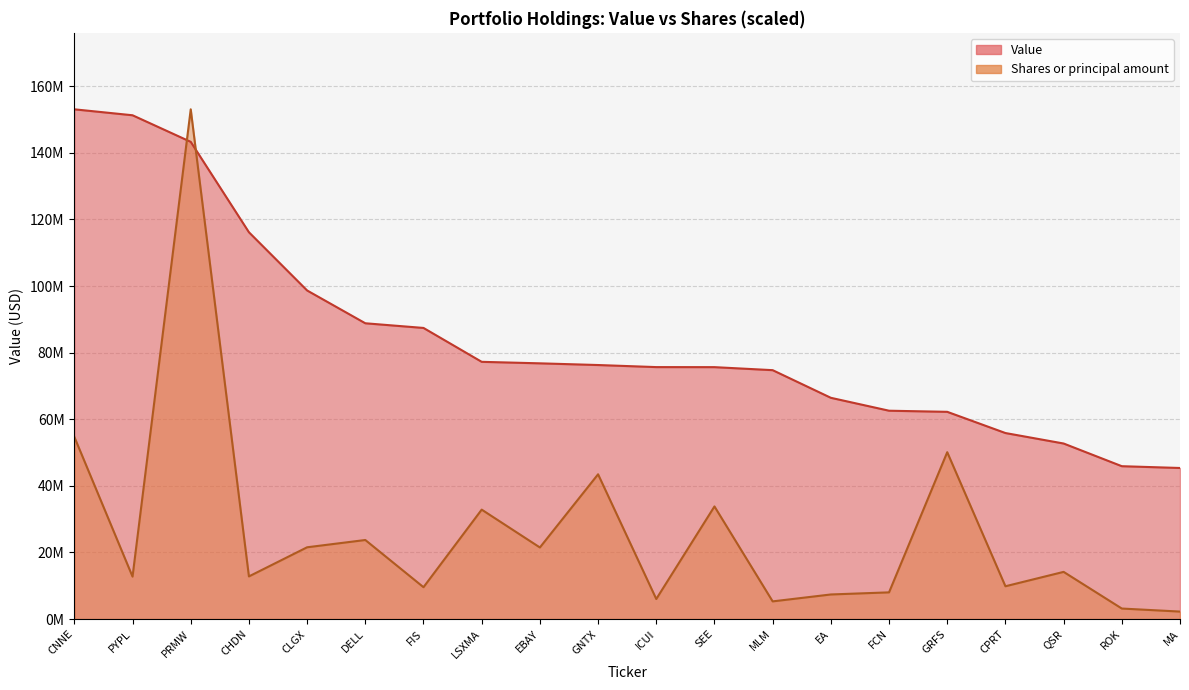

How many times do Value and Shares or principal amount cross each other?

2